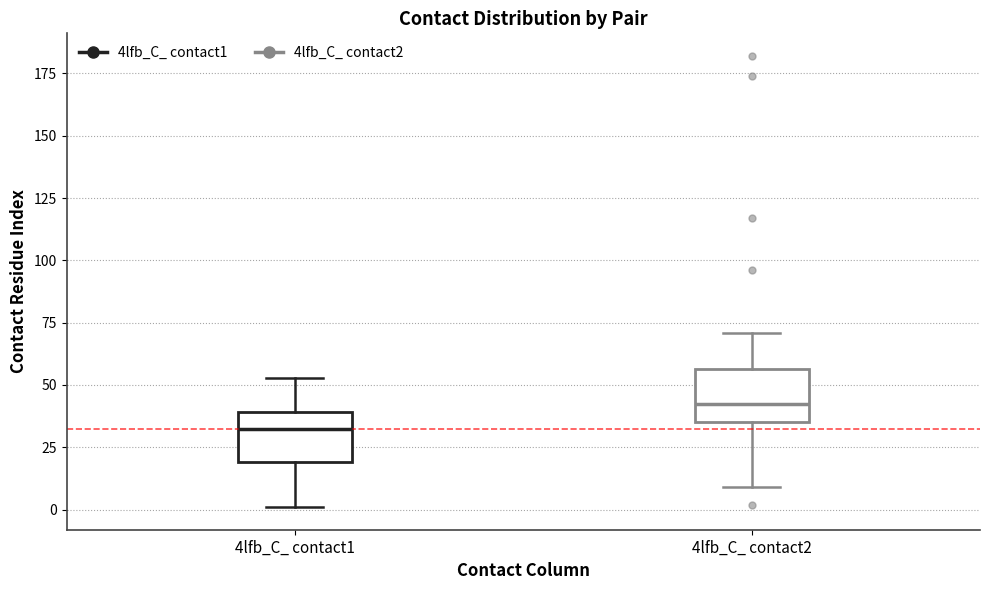

Where does the upper whisker of the box for 4lfb_C_ contact2 end on the y-axis? The values are not printed on the chart, so give them approximately, as read against the axis.

70